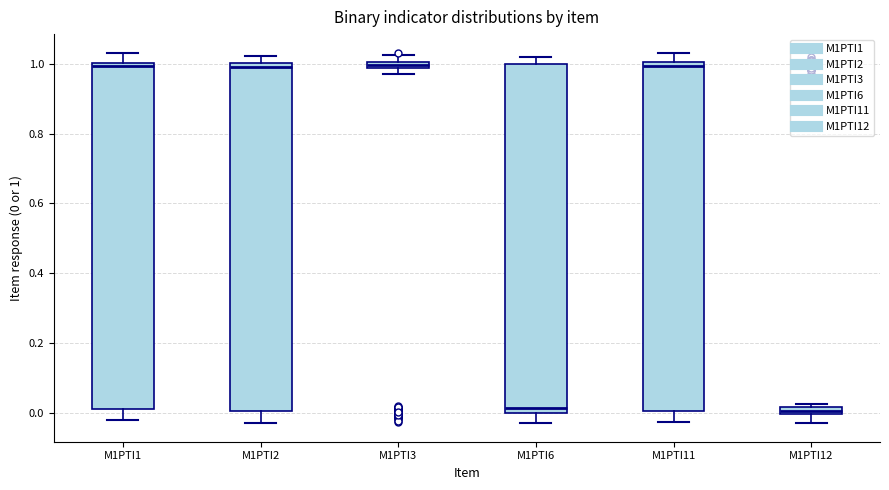

Where is the upper edge of the box for M1PTI11 on the y-axis? The values are not printed on the chart, so give them approximately, as read against the axis.

1.00